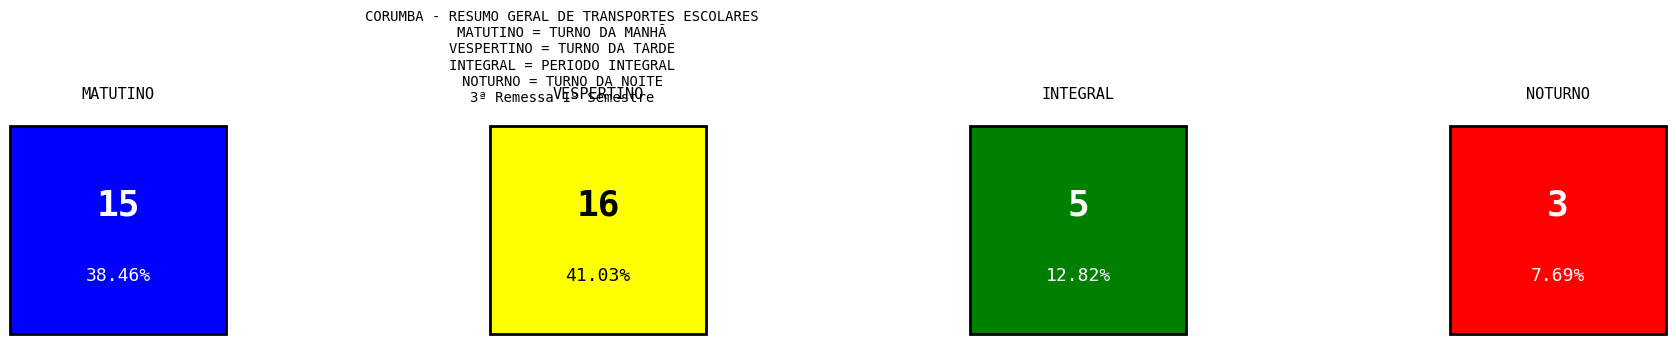

What is the sum of the values at INTEGRAL and NOTURNO?

8